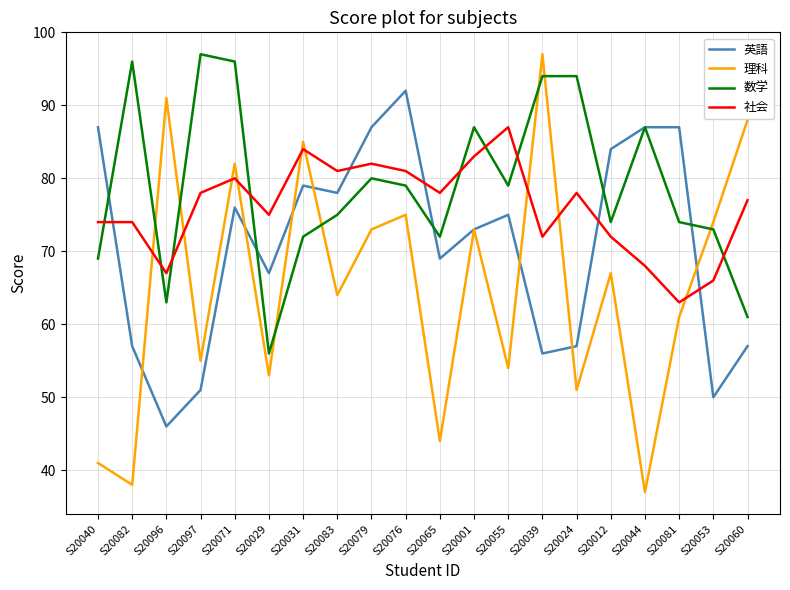

At which label does 理科 reach its minimum?

S20044